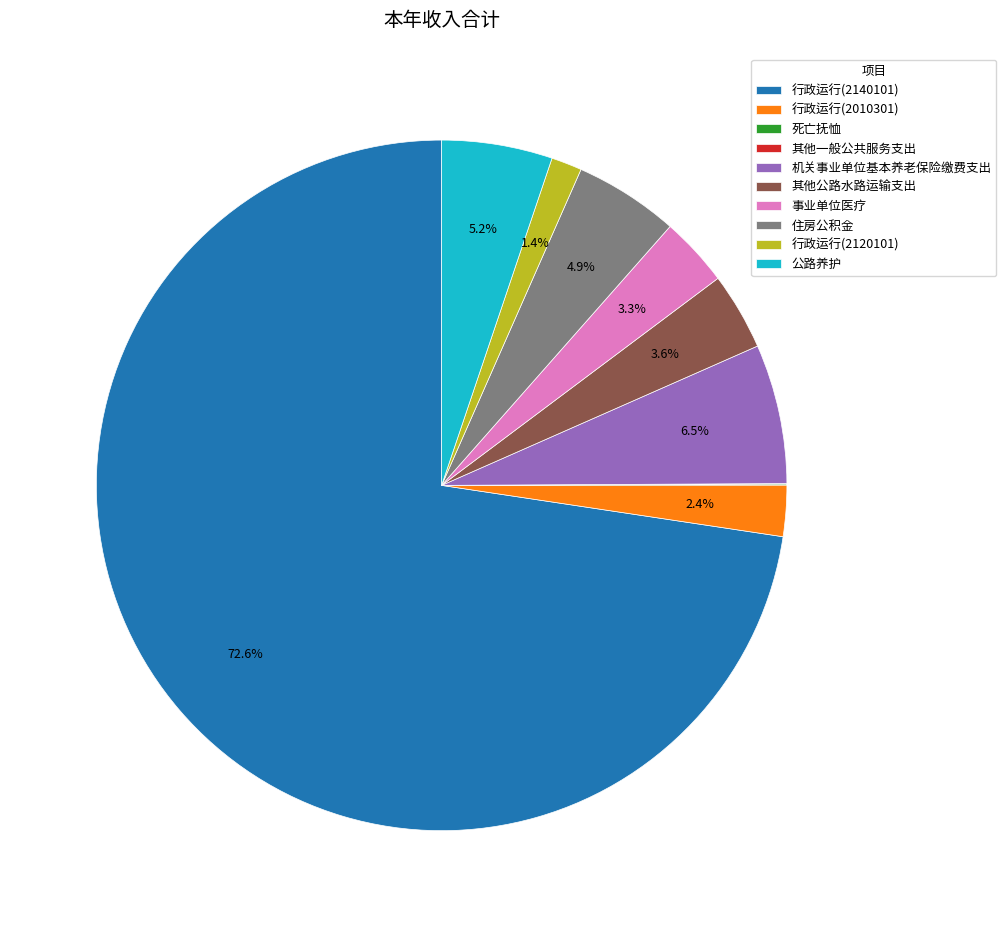

To the nearest percent, what is the difference between the largest and smallest slice percentages?

73%